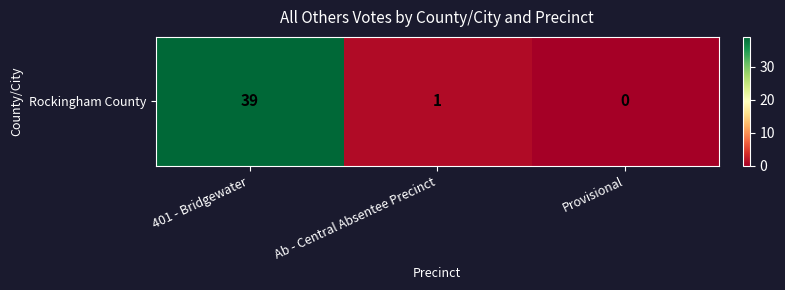

Which category has the highest value across all series?

401 - Bridgewater